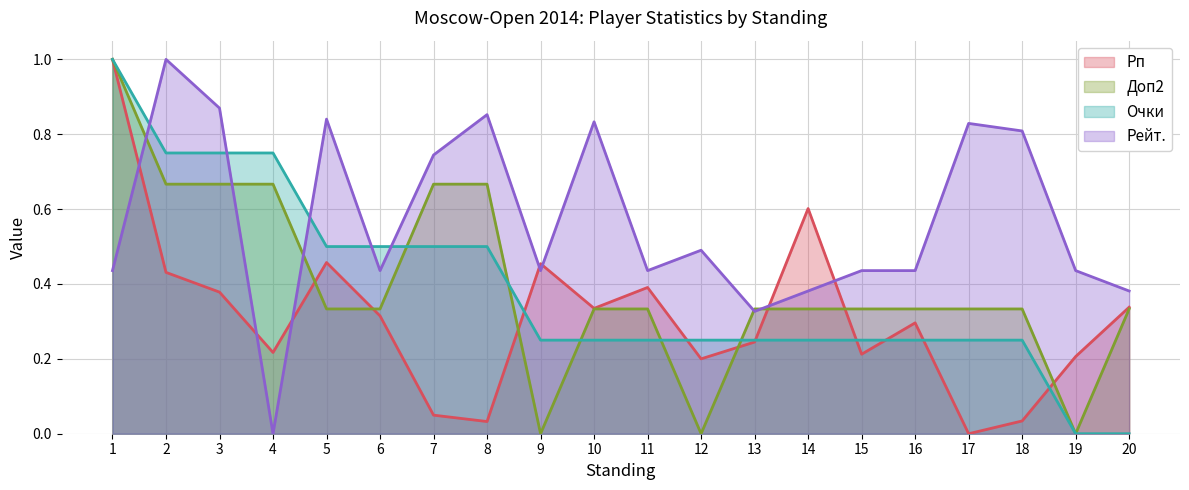

Is it true that Доп2 equals 0.7 at 8?

True